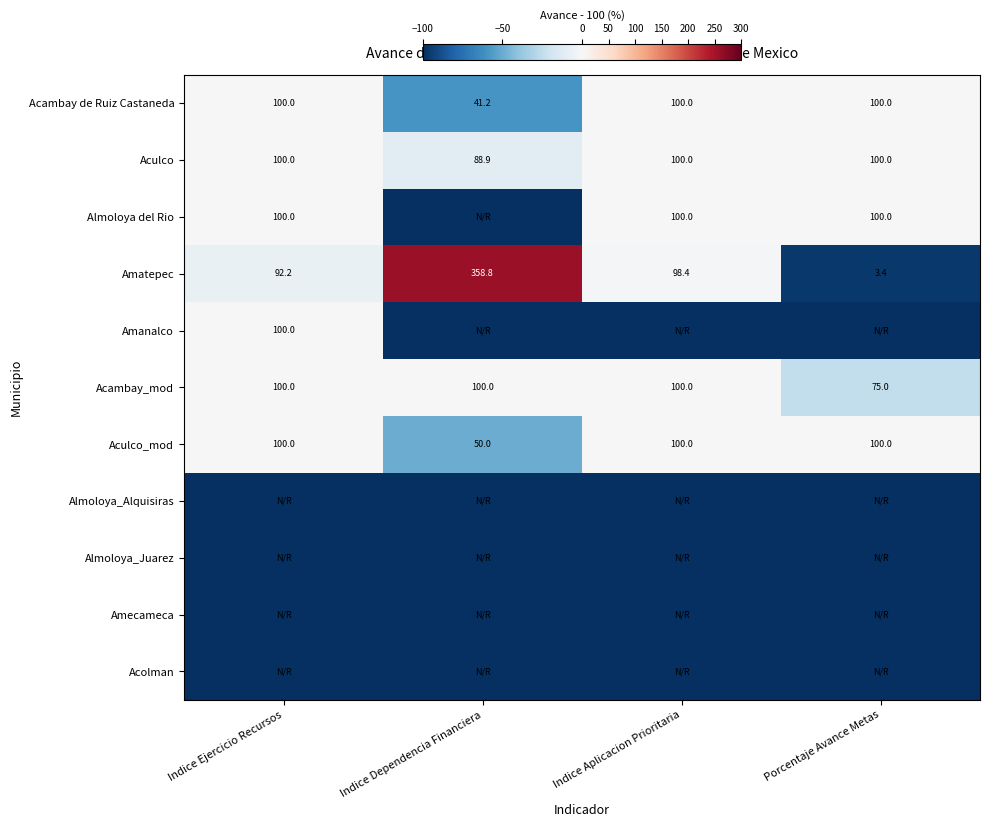

At how many categories does at least one series exceed 150?

1